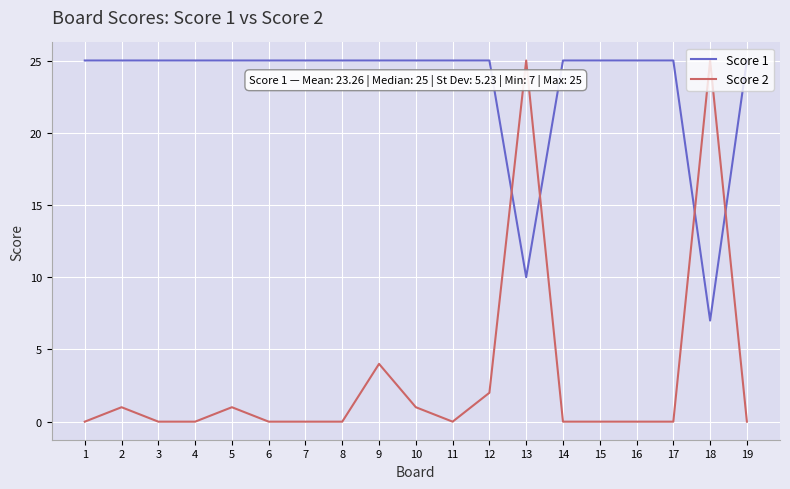

True or false: Score 2 has a value of 1 at 2.

True